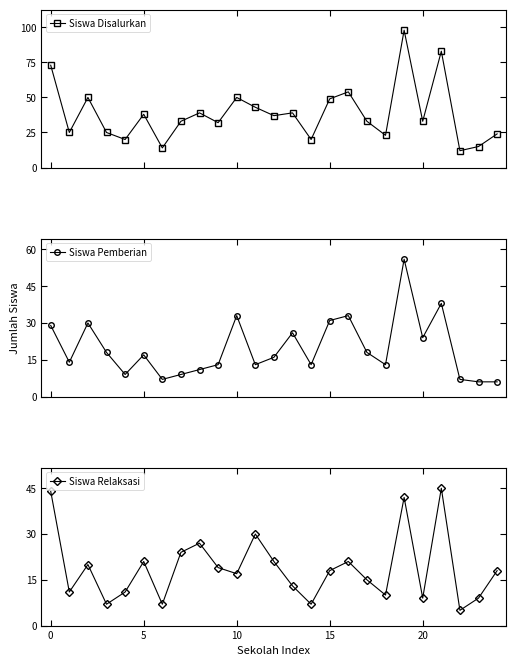

List the series in order of their peak value, lowest first.

Siswa Relaksasi, Siswa Pemberian, Siswa Disalurkan